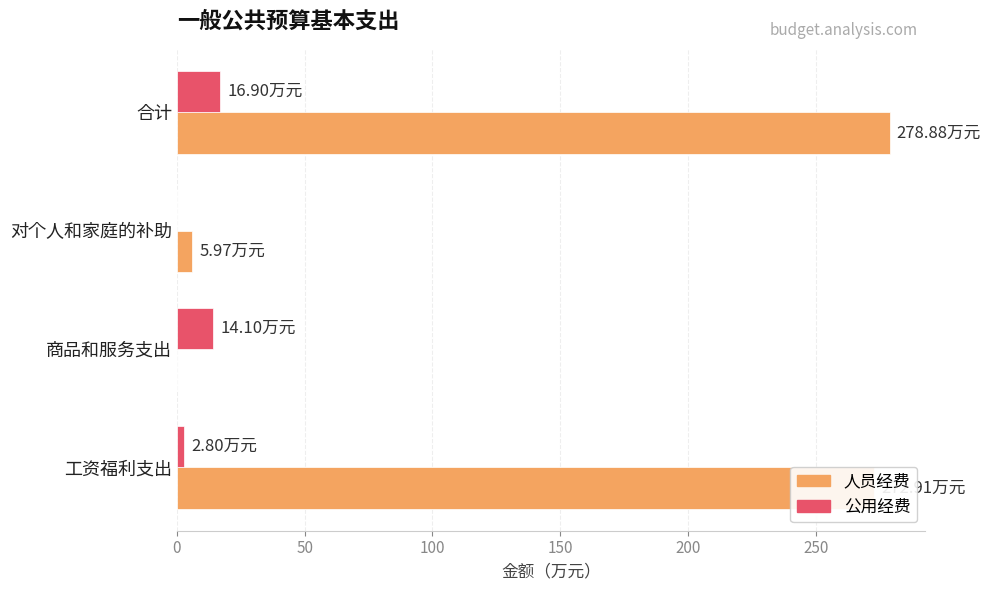

Which label corresponds to the largest value in the chart?

合计